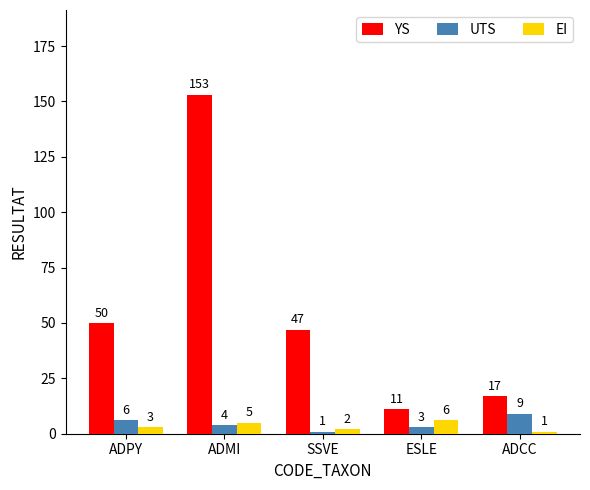

How many groups of bars are there?

5